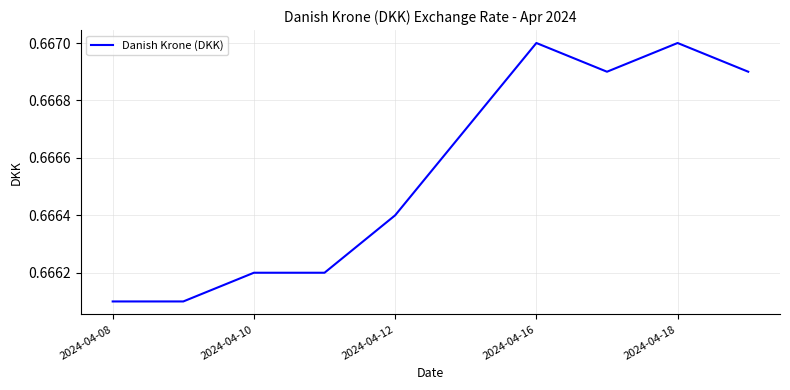

Is it true that the value at 2024-04-08 is 1.2?

False